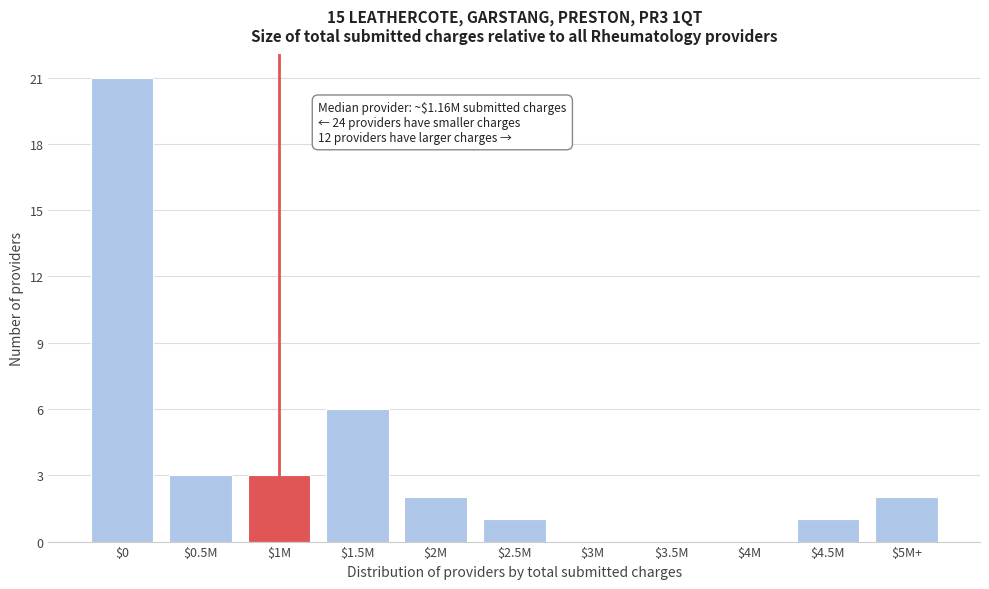

Where is the data nearest to the value 10?

$1.5M